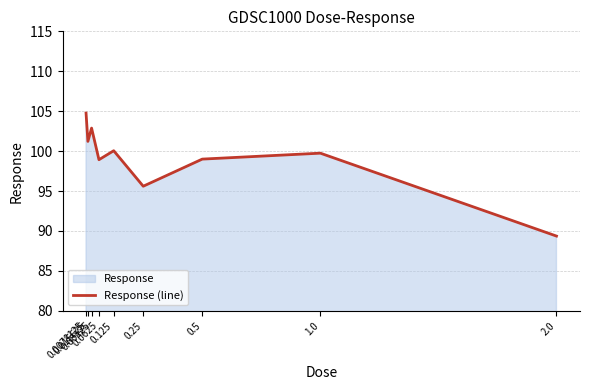

How many lines are shown in the chart?

1